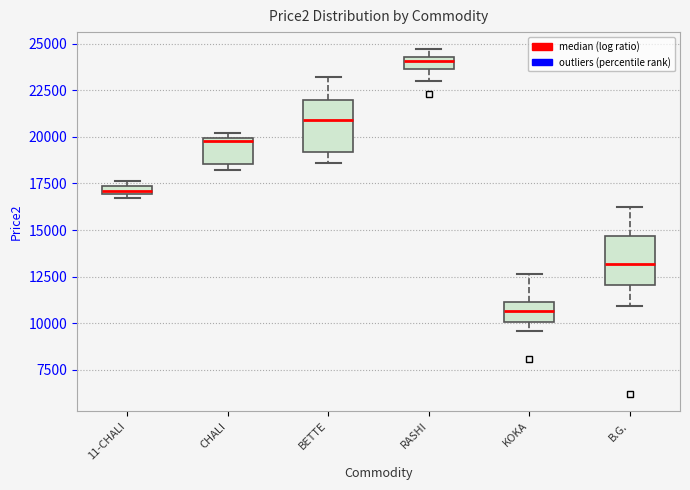

Where does the lower whisker of the box for B.G. end on the y-axis? The values are not printed on the chart, so give them approximately, as read against the axis.

11000